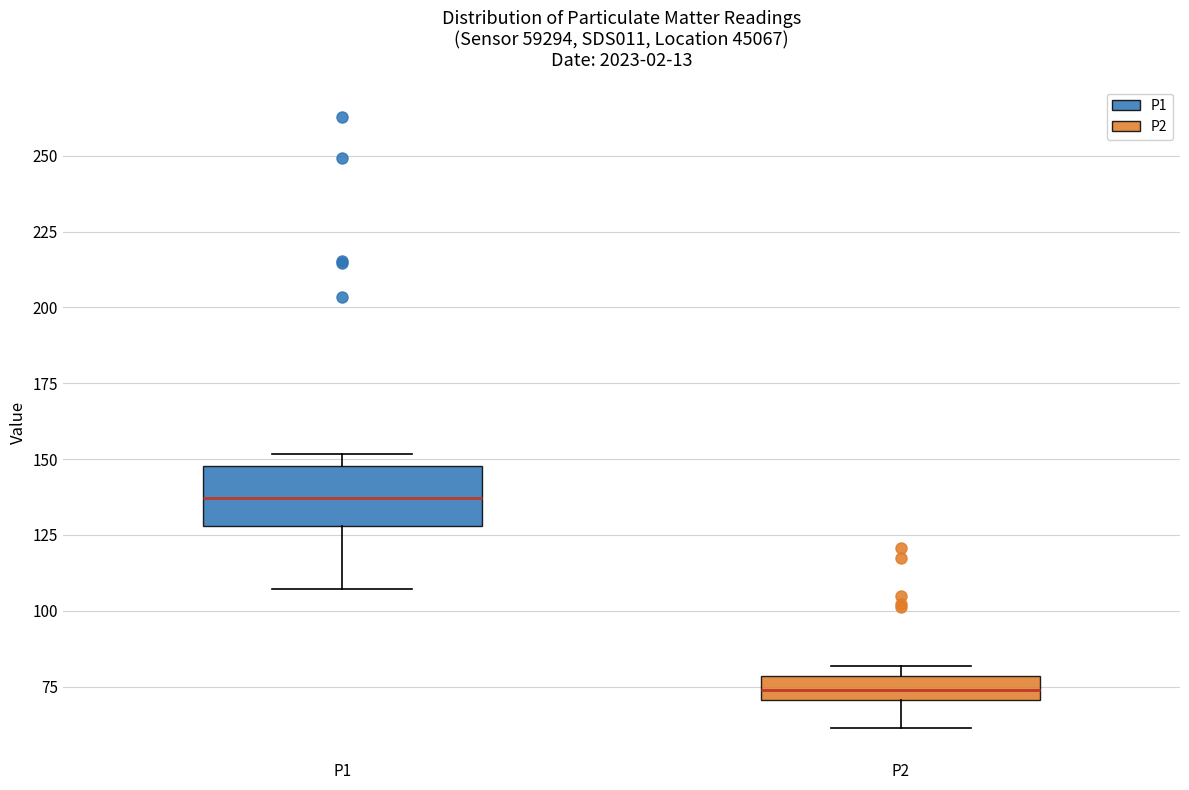

Reading left to right, read every box against the y-axis: the position of its median line, the range the box covers, and the ends of its whiskers. The values are not printed on the chart, so give them approximately, as read against the axis.

P1: median 135, box 130 to 150, whiskers 105 to 150 (just above the box's upper edge)
P2: median 75, box 70 to 80, whiskers 60 to 80 (just above the box's upper edge)